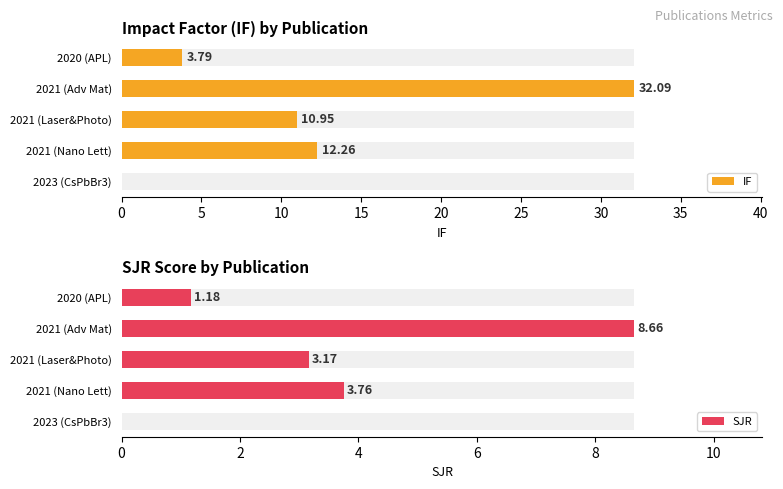

List the series in order of their peak value, lowest first.

SJR, IF